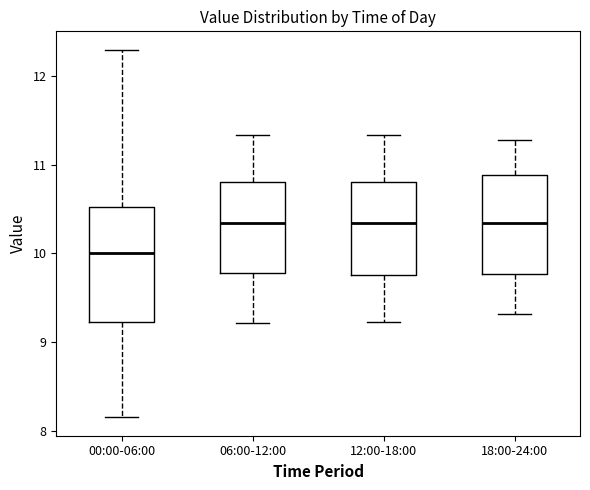

Reading left to right, transcribe this box plot: for each box, give where its median line is, the range the box spans, and where its two whiskers end, as read against the y-axis. The values are not printed on the chart, so give them approximately, as read against the axis.

00:00-06:00: median 10.0, box 9.2 to 10.5, whiskers 8.2 to 12.3
06:00-12:00: median 10.3, box 9.8 to 10.8, whiskers 9.2 to 11.3
12:00-18:00: median 10.3, box 9.8 to 10.8, whiskers 9.2 to 11.3
18:00-24:00: median 10.3, box 9.8 to 10.9, whiskers 9.3 to 11.3